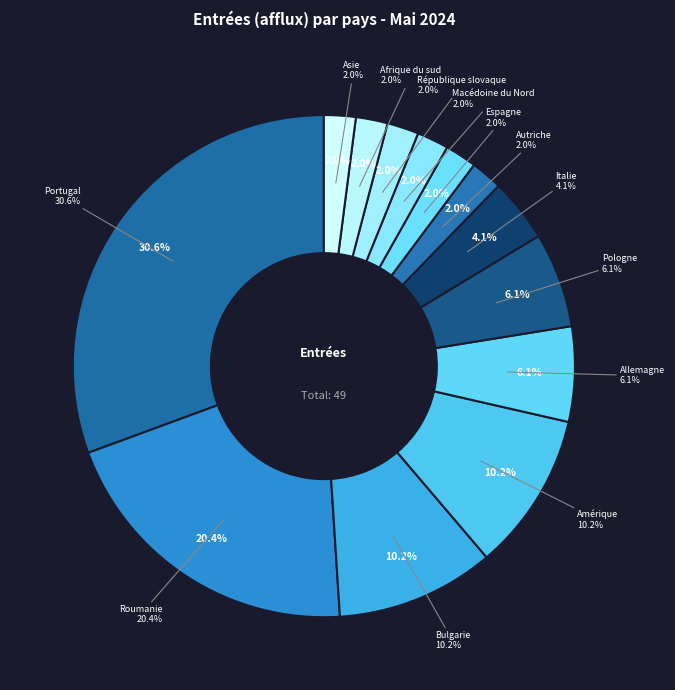

What portion of the pie excludes Pologne?

93.9%